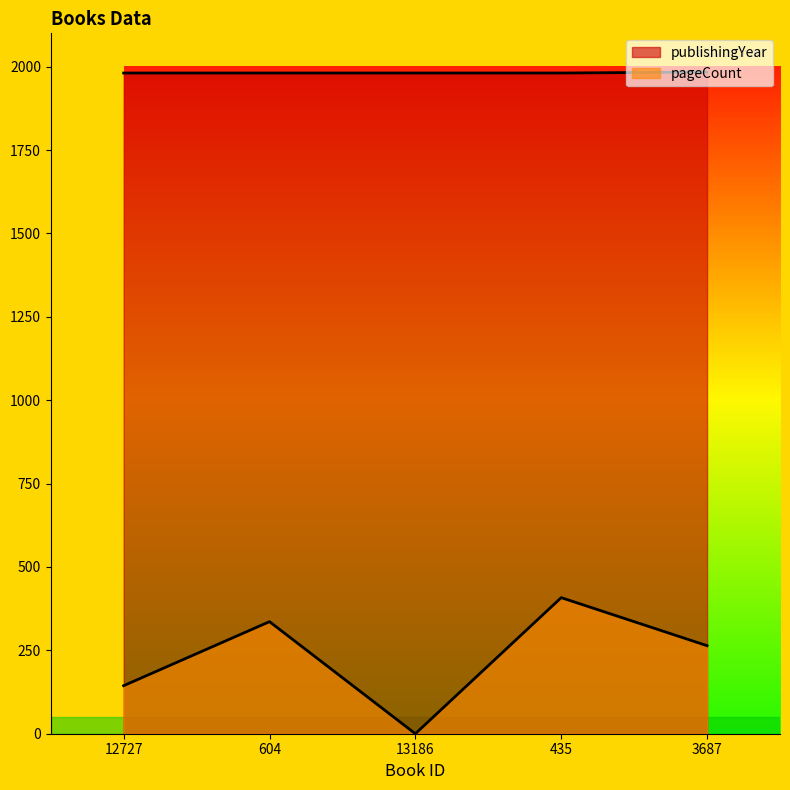

Reading left to right, extract all data points from this chart.

publishingYear: 1981	1981	1981	1981	1984
pageCount: 144	336	0	408	264